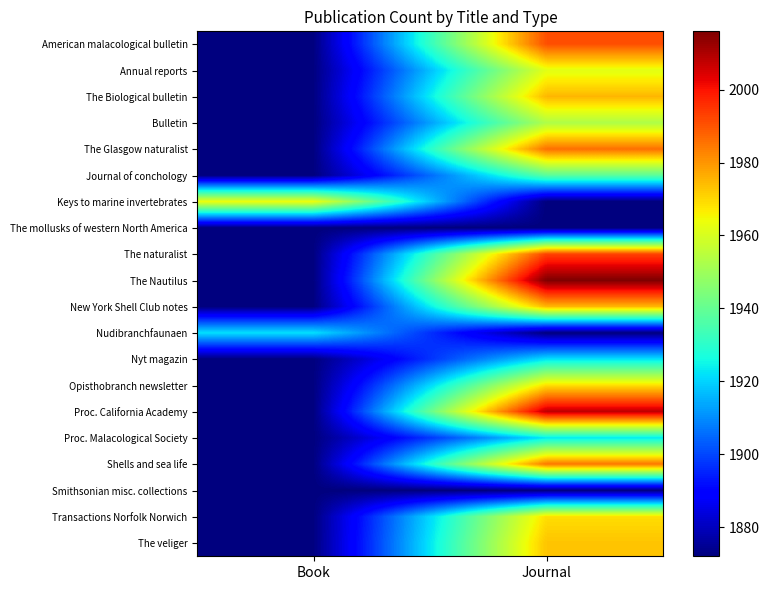

Reading right to left, what are all the values shown in this chart?

American malacological bulletin: Journal=1990.8	Book=1872.0
Annual reports: Journal=1962.0	Book=1872.0
The Biological bulletin: Journal=1975.0	Book=1872.0
Bulletin: Journal=1953.0	Book=1872.0
The Glasgow naturalist: Journal=1986.0	Book=1872.0
Journal of conchology: Journal=1938.0	Book=1872.0
Keys to marine invertebrates: Journal=1872.0	Book=1964.0
The mollusks of western North America: Journal=1872.0	Book=1872.0
The naturalist: Journal=1993.0	Book=1872.0
The Nautilus: Journal=2016.0	Book=1872.0
New York Shell Club notes: Journal=1975.0	Book=1872.0
Nudibranchfaunaen: Journal=1872.0	Book=1922.0
Nyt magazin: Journal=1922.0	Book=1872.0
Opisthobranch newsletter: Journal=1969.0	Book=1872.0
Proc. California Academy: Journal=2008.0	Book=1872.0
Proc. Malacological Society: Journal=1923.0	Book=1872.0
Shells and sea life: Journal=1985.0	Book=1872.0
Smithsonian misc. collections: Journal=1872.0	Book=1872.0
Transactions Norfolk Norwich: Journal=1969.0	Book=1872.0
The veliger: Journal=1973.0	Book=1872.0